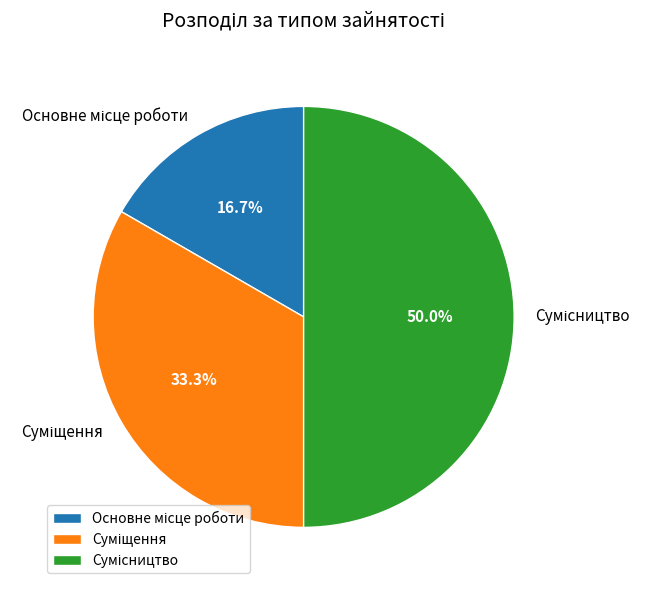

Rank the categories by value from highest to lowest.

Сумісництво, Суміщення, Основне місце роботи